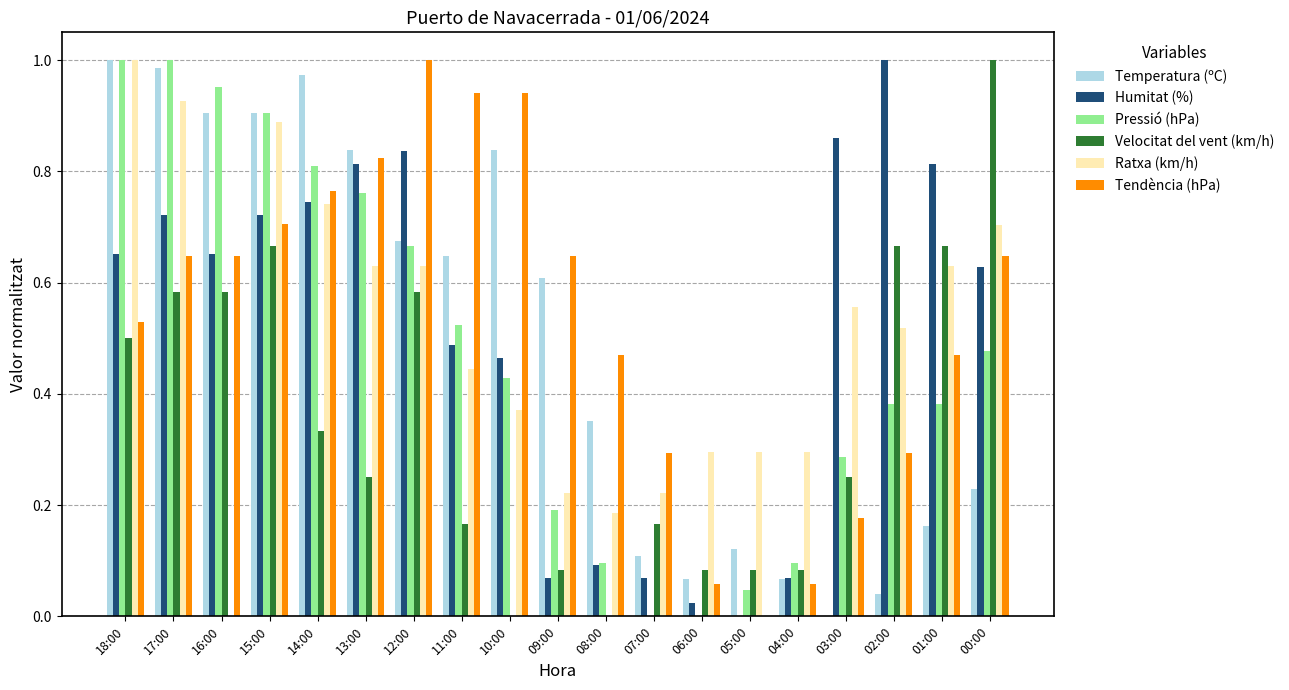

What is the sum of all Velocitat del vent (km/h) values?

6.8